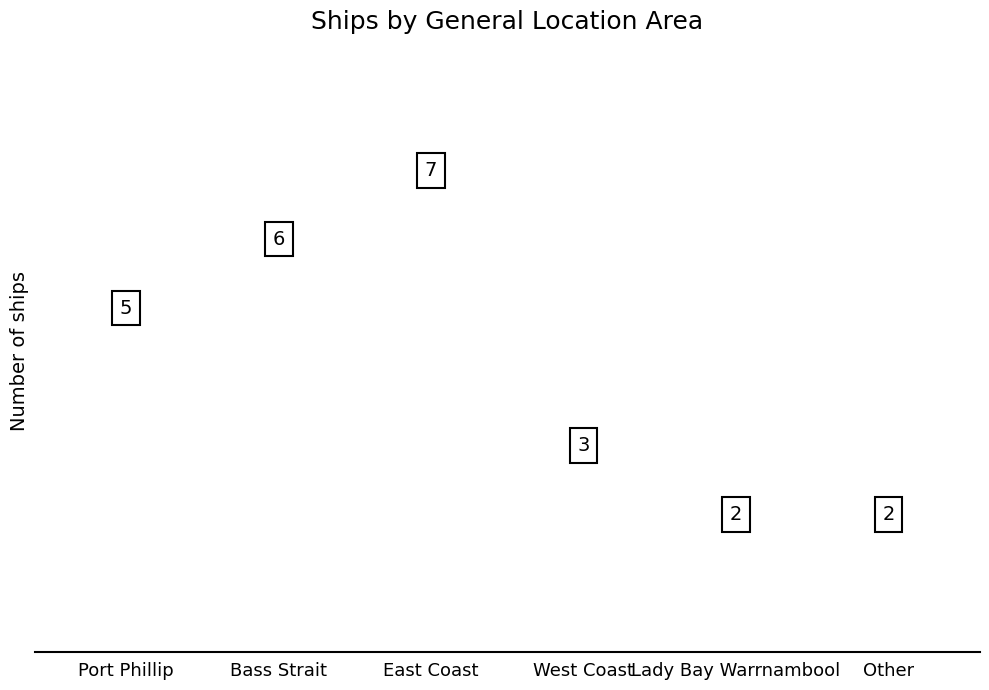

Are the bars horizontal?

No